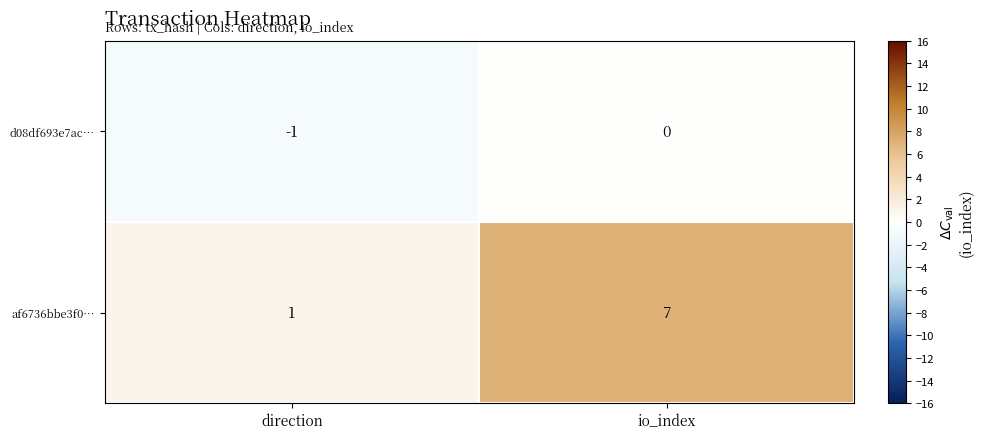

Which category has the highest value in the af6736bbe3f0… series?

io_index